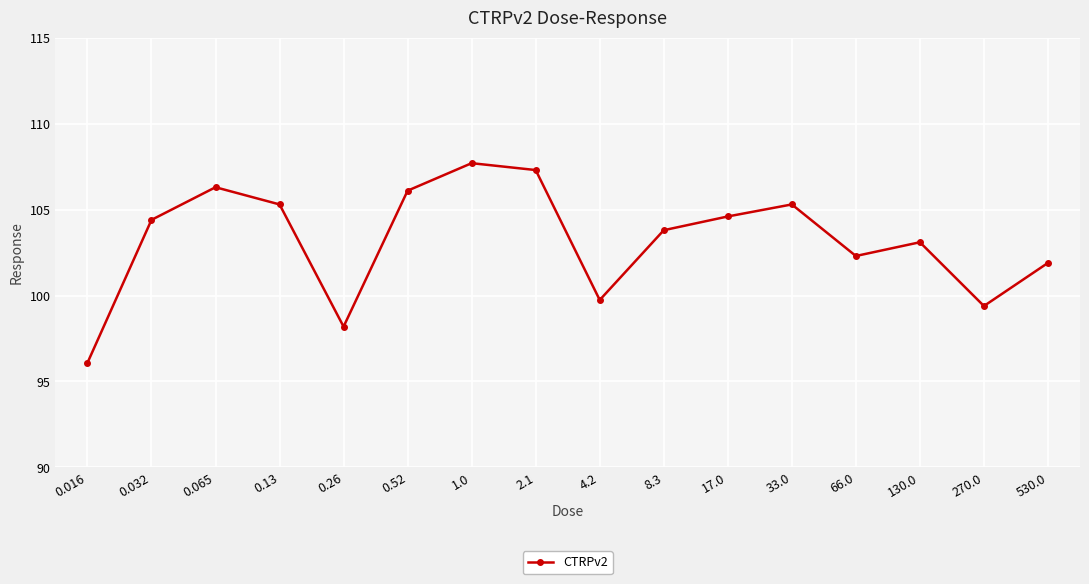

What is the sum of the values at 0.52 and 130.0?

209.2